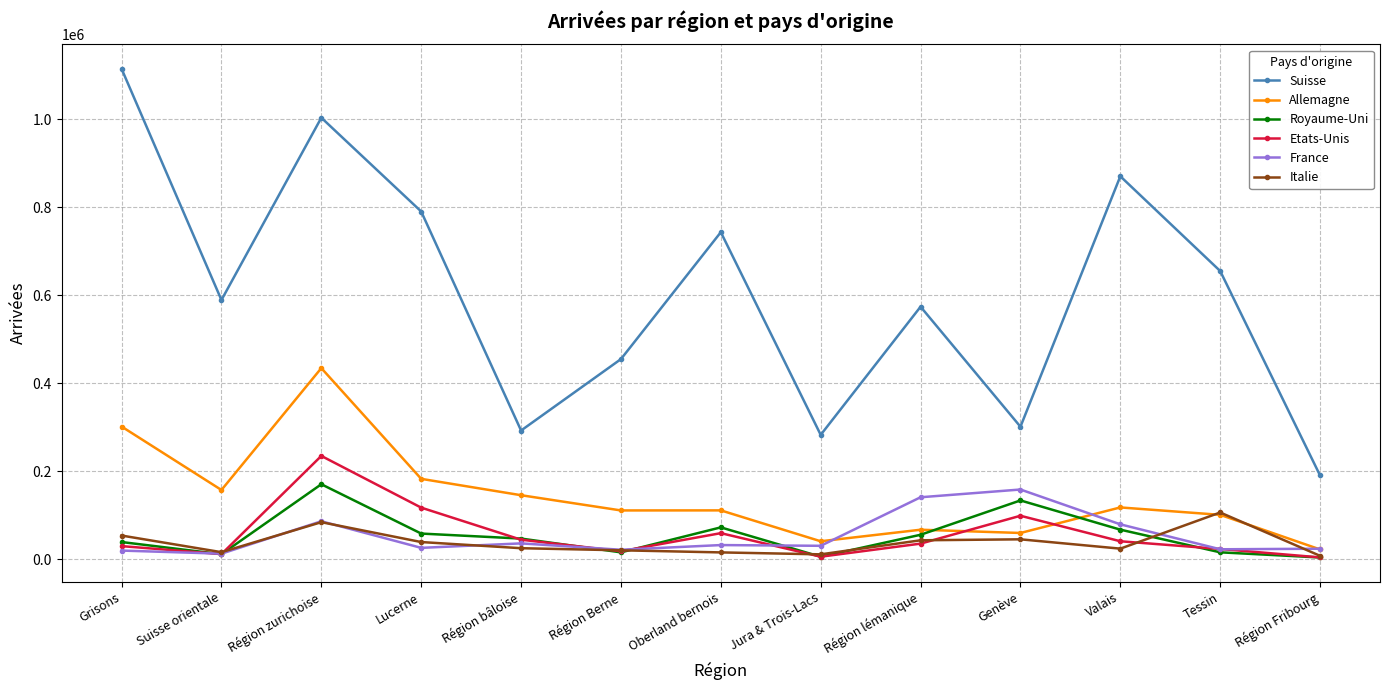

At how many categories does at least one series exceed 939757?

2